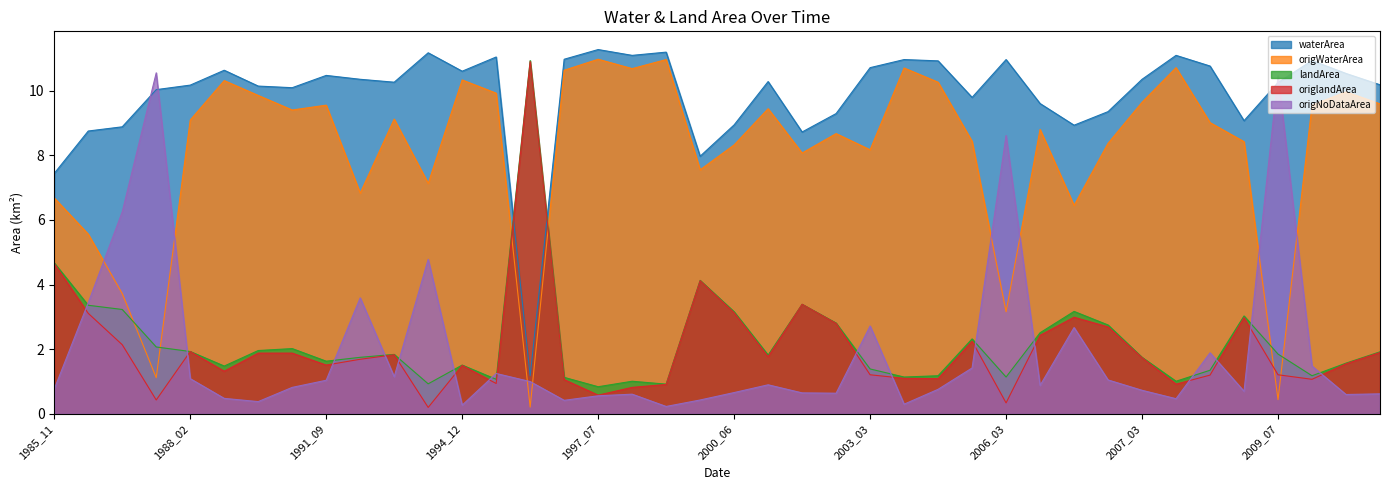

What are all the series names shown in the legend?

waterArea, origWaterArea, landArea, origlandArea, origNoDataArea